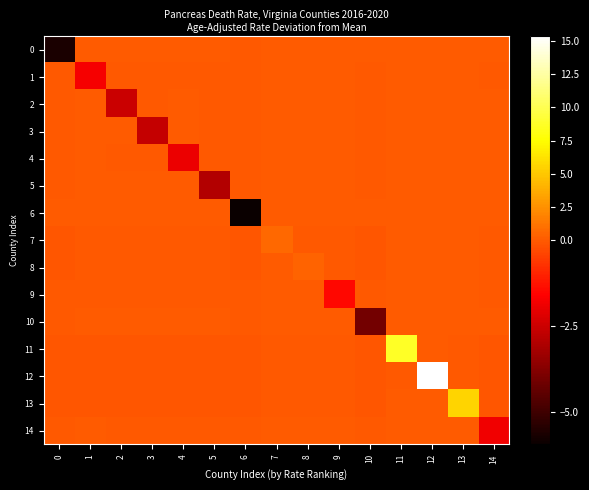

Reading left to right, what are all the values shown in this chart?

0: 0=-5.6	1=0.0	2=0.0	3=0.0	4=0.0	5=0.0	6=-0.0	7=0.1	8=0.1	9=0.0	10=0.0	11=0.1	12=0.1	13=0.1	14=0.0
1: 0=-0.0	1=-1.7	2=-0.0	3=-0.0	4=-0.0	5=-0.0	6=-0.0	7=0.0	8=0.0	9=0.0	10=-0.0	11=0.0	12=0.1	13=0.0	14=-0.0
2: 0=-0.0	1=0.0	2=-2.5	3=-0.0	4=0.0	5=-0.0	6=-0.0	7=0.0	8=0.0	9=0.0	10=-0.0	11=0.1	12=0.1	13=0.1	14=0.0
3: 0=-0.0	1=0.0	2=0.0	3=-2.6	4=0.0	5=-0.0	6=-0.0	7=0.0	8=0.0	9=0.0	10=-0.0	11=0.1	12=0.1	13=0.1	14=0.0
4: 0=-0.0	1=0.0	2=-0.0	3=-0.0	4=-1.9	5=-0.0	6=-0.0	7=0.0	8=0.0	9=0.0	10=-0.0	11=0.1	12=0.1	13=0.1	14=0.0
5: 0=-0.0	1=0.0	2=0.0	3=0.0	4=0.0	5=-2.9	6=-0.0	7=0.0	8=0.0	9=0.0	10=-0.0	11=0.1	12=0.1	13=0.1	14=0.0
6: 0=0.0	1=0.0	2=0.0	3=0.0	4=0.0	5=0.0	6=-5.9	7=0.1	8=0.1	9=0.0	10=0.0	11=0.1	12=0.1	13=0.1	14=0.0
7: 0=-0.1	1=-0.0	2=-0.0	3=-0.0	4=-0.0	5=-0.0	6=-0.1	7=0.7	8=-0.0	9=-0.0	10=-0.1	11=0.0	12=0.0	13=0.0	14=-0.0
8: 0=-0.1	1=-0.0	2=-0.0	3=-0.0	4=-0.0	5=-0.0	6=-0.1	7=0.0	8=0.5	9=-0.0	10=-0.0	11=0.0	12=0.0	13=0.0	14=-0.0
9: 0=-0.0	1=-0.0	2=-0.0	3=-0.0	4=-0.0	5=-0.0	6=-0.0	7=0.0	8=0.0	9=-1.4	10=-0.0	11=0.0	12=0.0	13=0.0	14=-0.0
10: 0=-0.0	1=0.0	2=0.0	3=0.0	4=0.0	5=0.0	6=-0.0	7=0.1	8=0.0	9=0.0	10=-4.0	11=0.1	12=0.1	13=0.1	14=0.0
11: 0=-0.1	1=-0.0	2=-0.1	3=-0.1	4=-0.1	5=-0.1	6=-0.1	7=-0.0	8=-0.0	9=-0.0	10=-0.1	11=8.7	12=0.0	13=-0.0	14=-0.1
12: 0=-0.1	1=-0.1	2=-0.1	3=-0.1	4=-0.1	5=-0.1	6=-0.1	7=-0.0	8=-0.0	9=-0.0	10=-0.1	11=-0.0	12=15.4	13=-0.0	14=-0.1
13: 0=-0.1	1=-0.0	2=-0.1	3=-0.1	4=-0.1	5=-0.1	6=-0.1	7=-0.0	8=-0.0	9=-0.0	10=-0.1	11=0.0	12=0.0	13=5.6	14=-0.0
14: 0=-0.0	1=0.0	2=-0.0	3=-0.0	4=-0.0	5=-0.0	6=-0.0	7=0.0	8=0.0	9=0.0	10=-0.0	11=0.1	12=0.1	13=0.0	14=-1.8